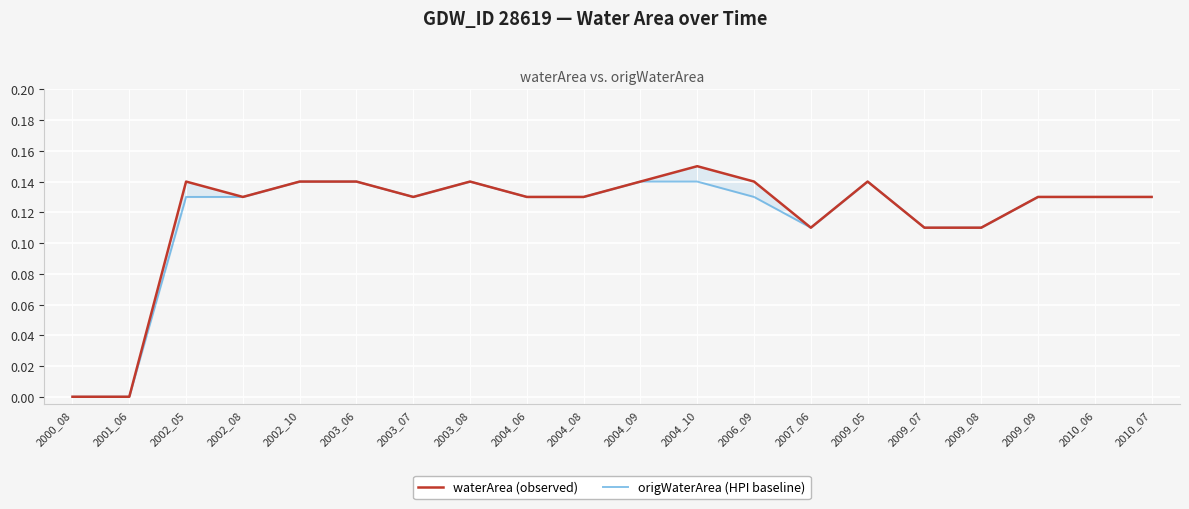

True or false: origWaterArea (HPI baseline) and waterArea (observed) intersect in this chart.

False